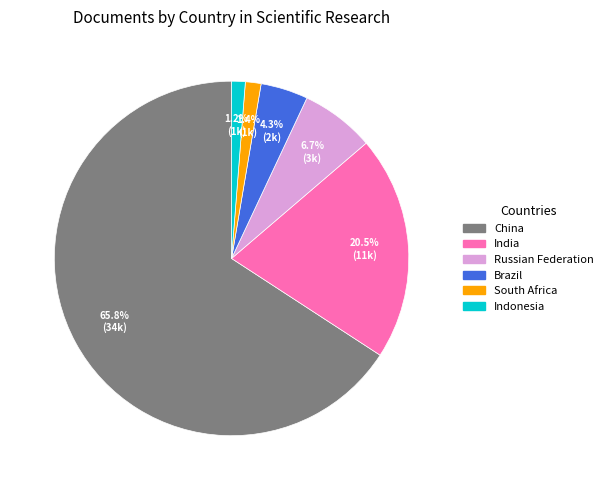

True or false: India accounts for 11% of the total.

False